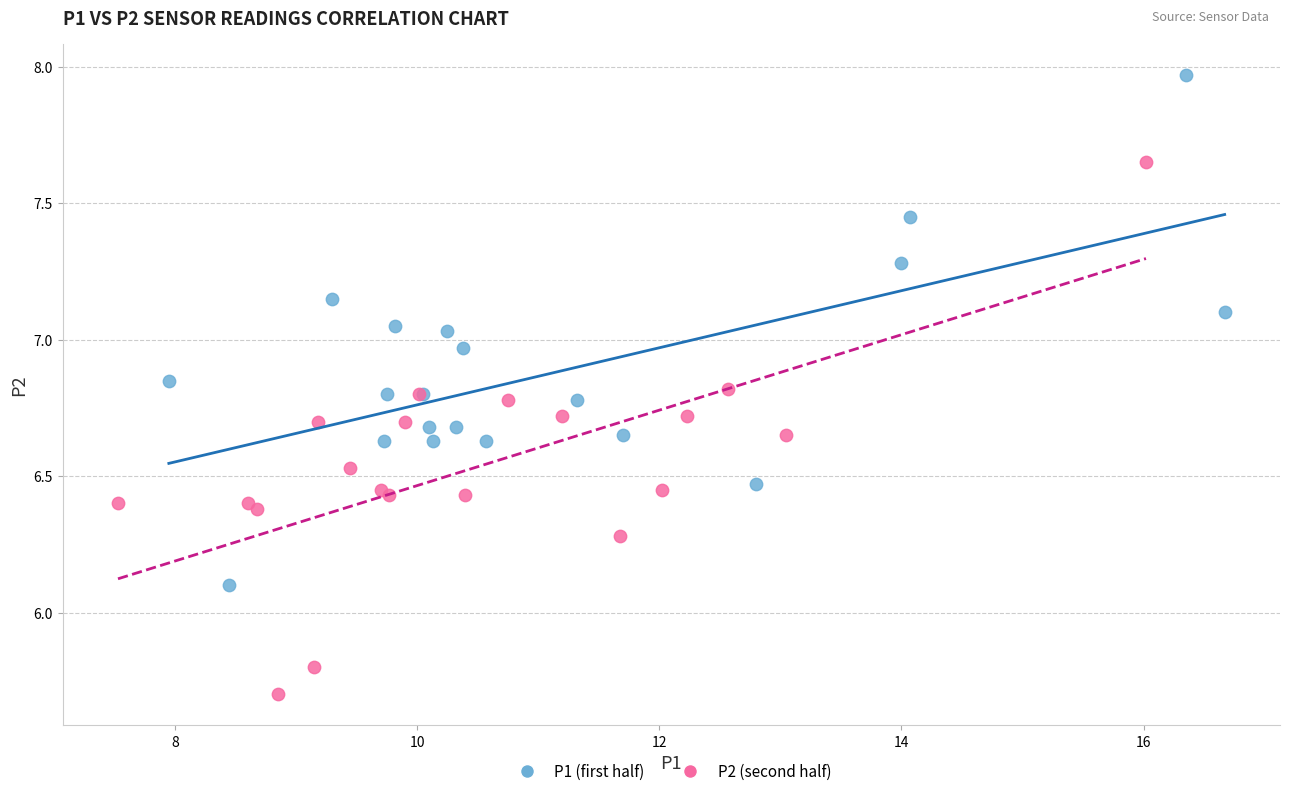

Which series has the widest spread of Y values?

P2 (second half)